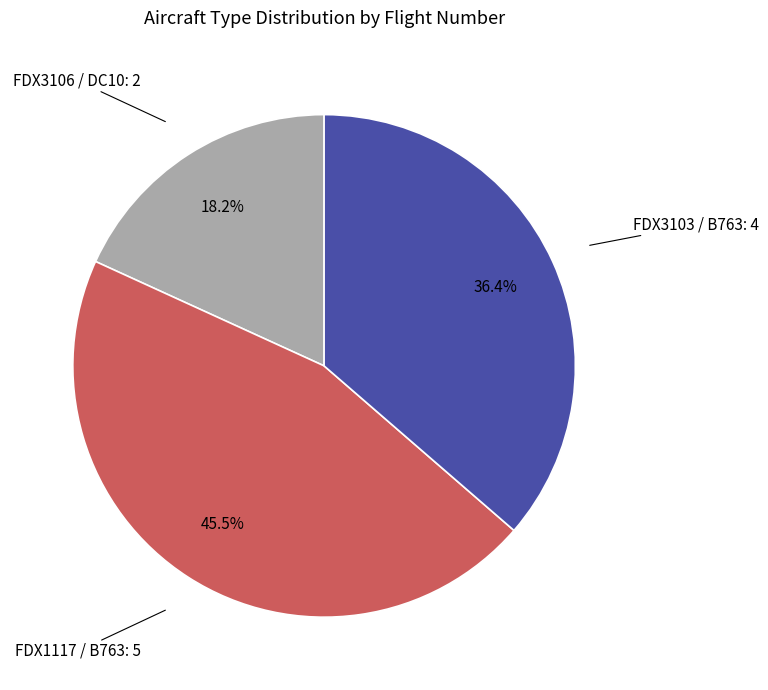

Rank the categories by value from lowest to highest.

FDX3106 / DC10, FDX3103 / B763, FDX1117 / B763